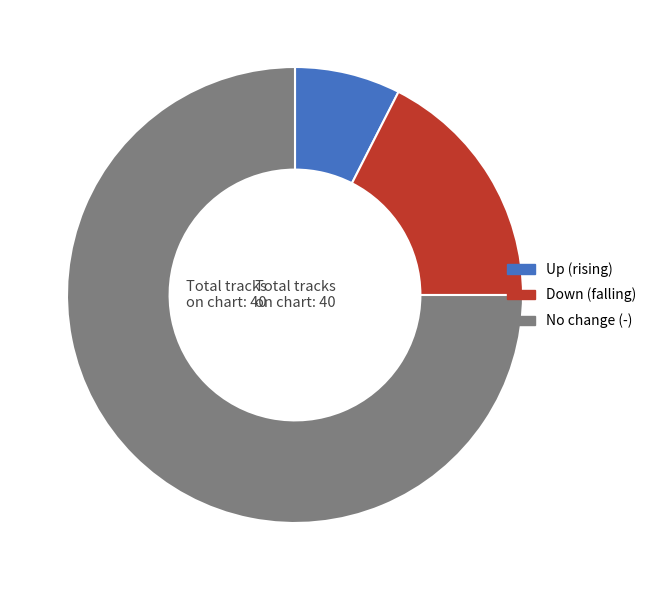

Is there any slice that represents more than half of the pie?

Yes